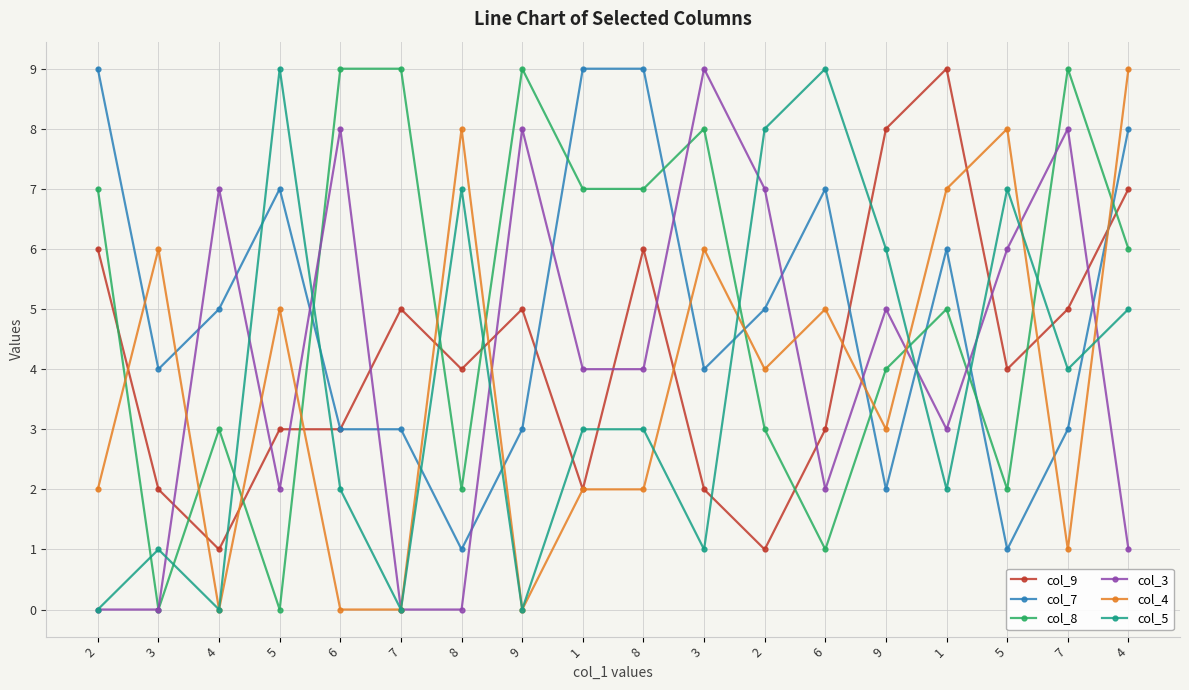

What is the label of the 10th point from the left?

8